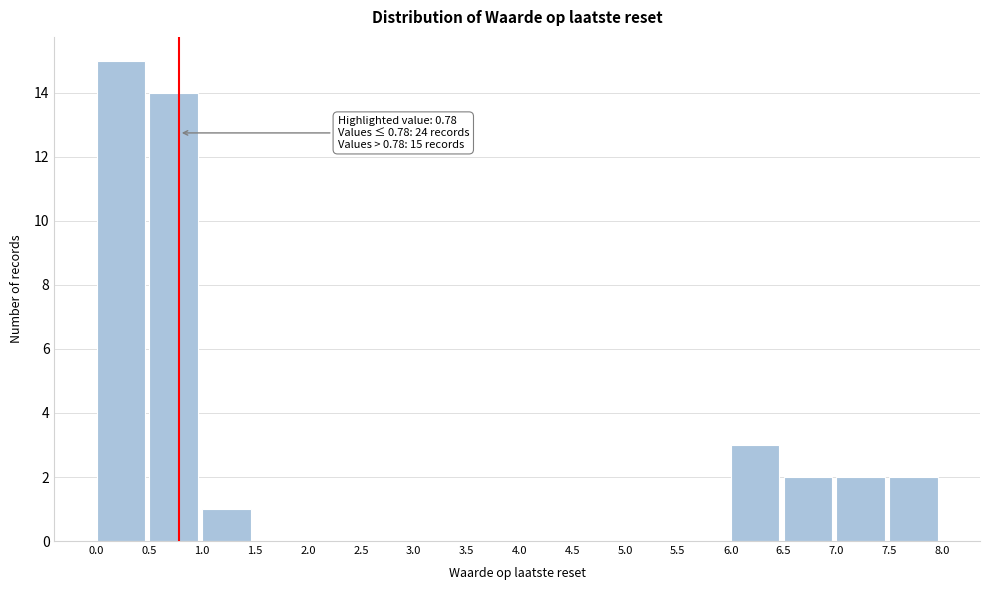

Which range on the x-axis has the tallest bar?

0.0 to 0.5